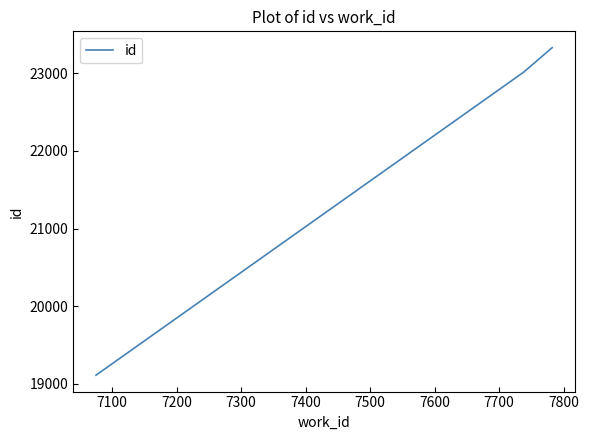

What is the smallest value displayed?

19113